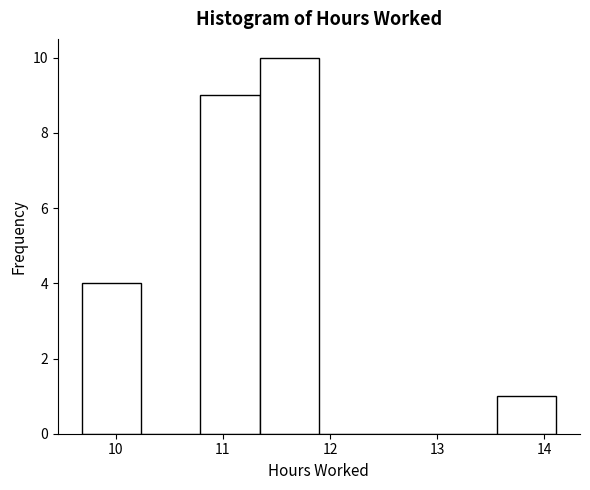

Reading left to right, list every bar in this chart as the range it spans on the x-axis followed by its height. Neither the bar edges nor the heights are printed on the chart, so give them approximately, as read against the axes.

9.7 to 10.2: 4
10.2 to 10.8: 0
10.8 to 11.3: 9
11.3 to 11.9: 10
11.9 to 12.4: 0
12.4 to 13.0: 0
13.0 to 13.6: 0
13.6 to 14.1: 1